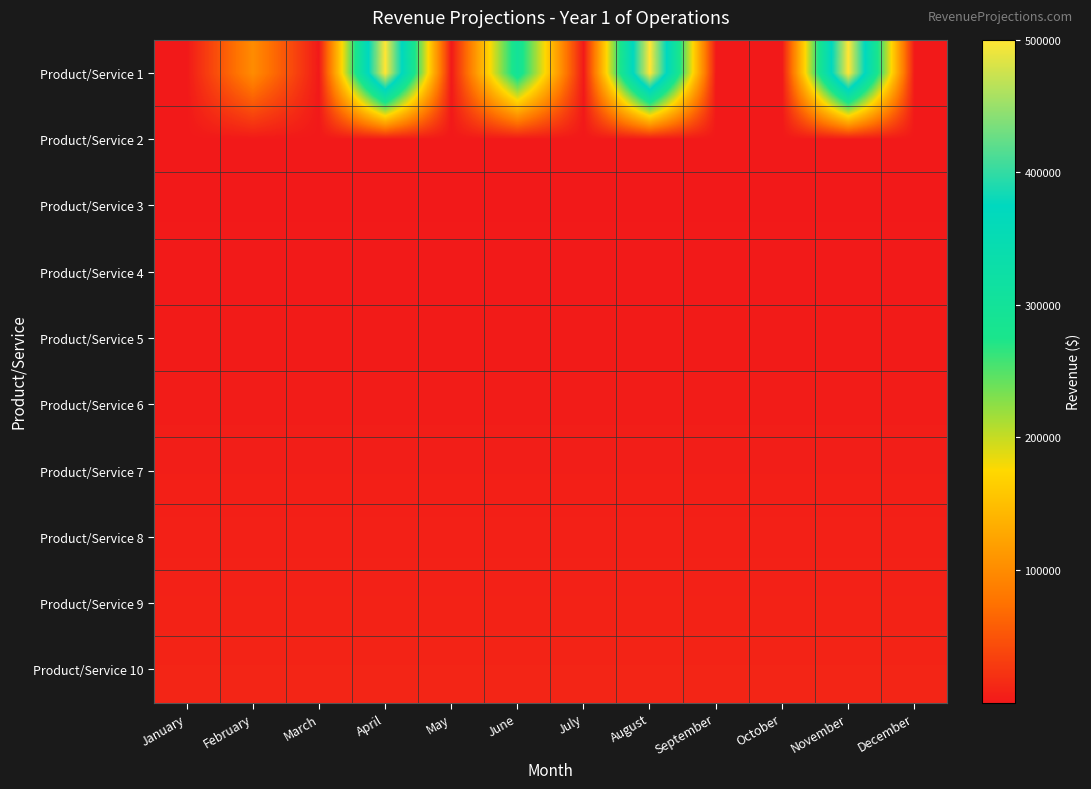

Which series has the largest total across all categories?

Product/Service 1